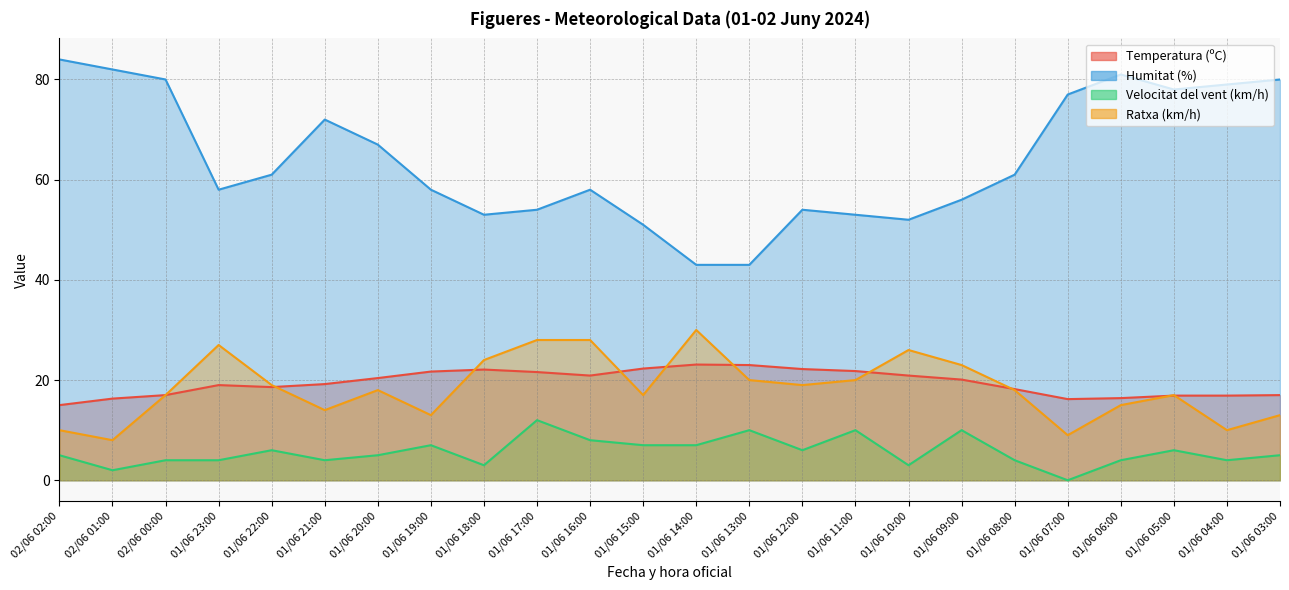

In Velocitat del vent (km/h), how many points are lower than both neighbors (excluding endpoints)?

7